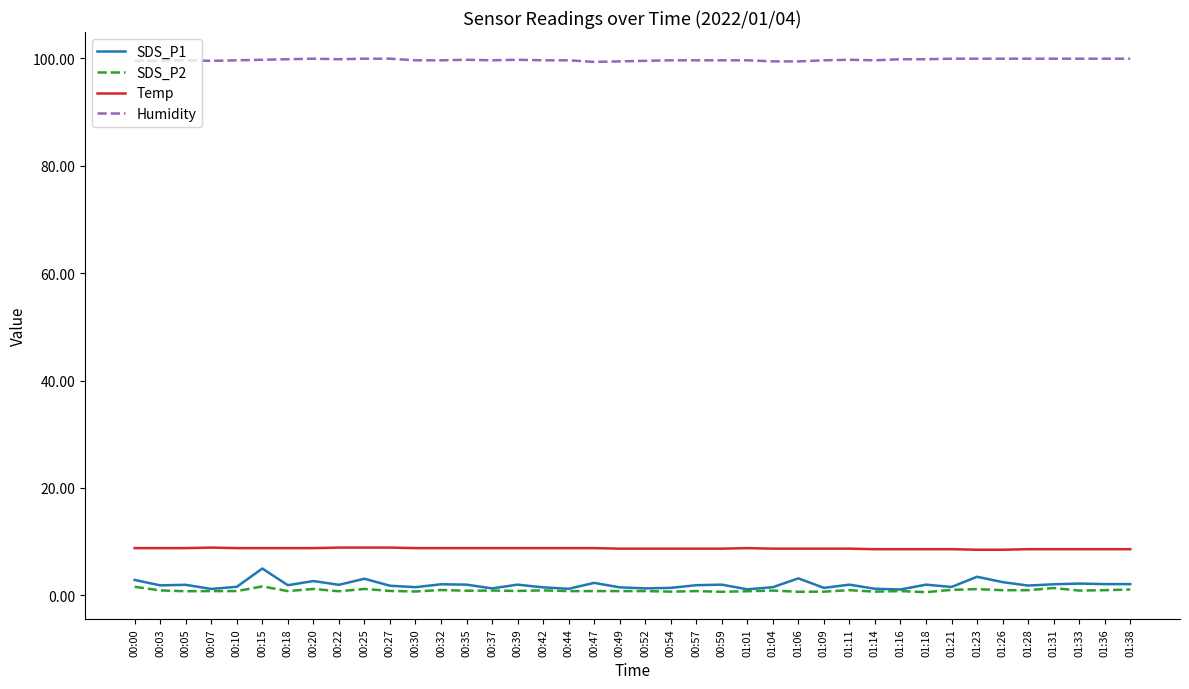

Rank the series at 00:25 from highest to lowest value.

Humidity, Temp, SDS_P1, SDS_P2